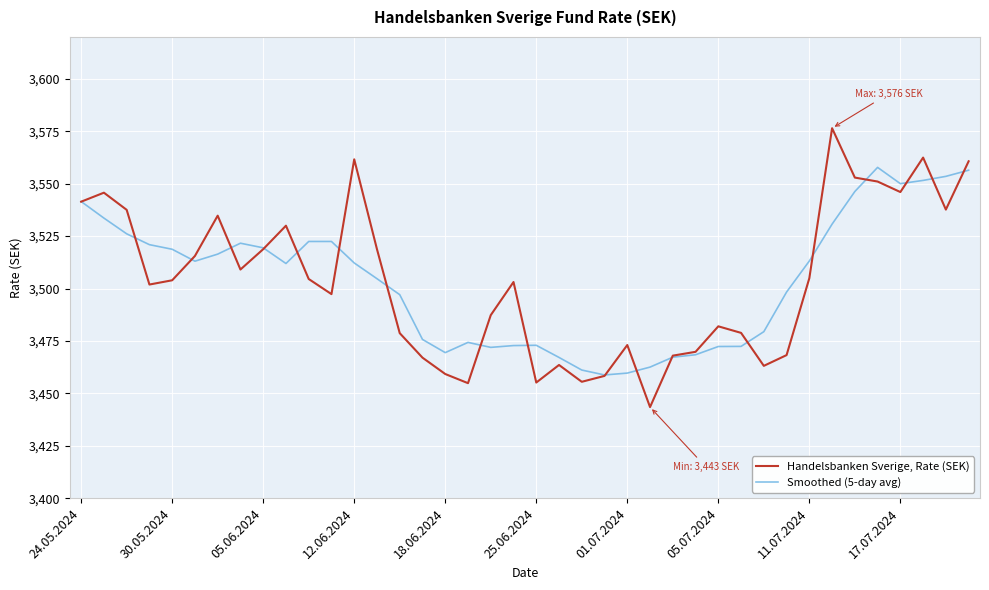

Rank the series by their maximum value, from highest to lowest.

Handelsbanken Sverige, Rate (SEK), Smoothed (5-day avg)